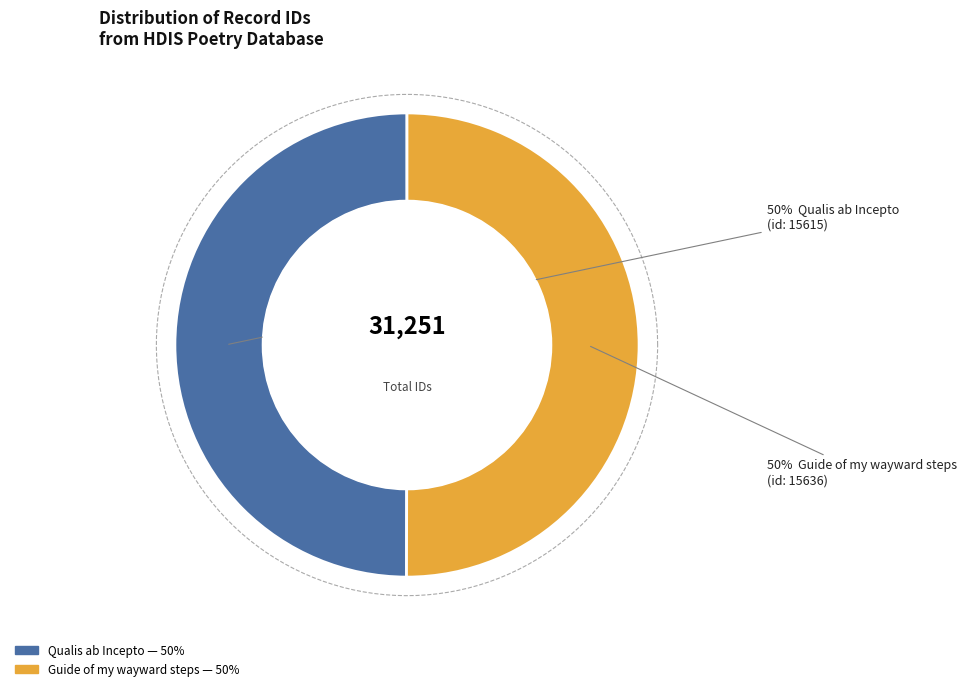

How many slices are in this pie chart?

2